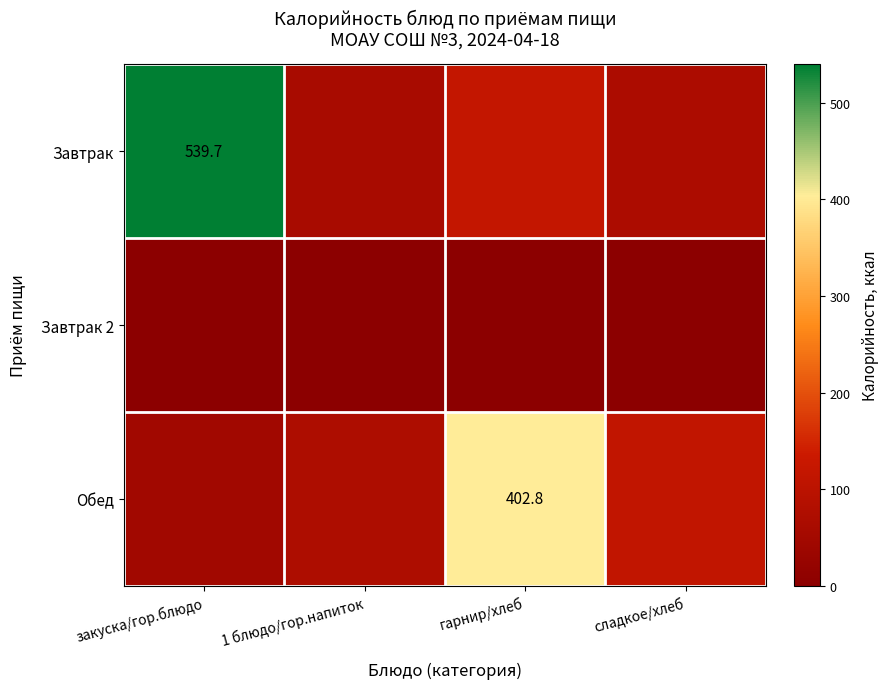

List the series in order of their overall mean, lowest first.

Завтрак 2, Обед, Завтрак